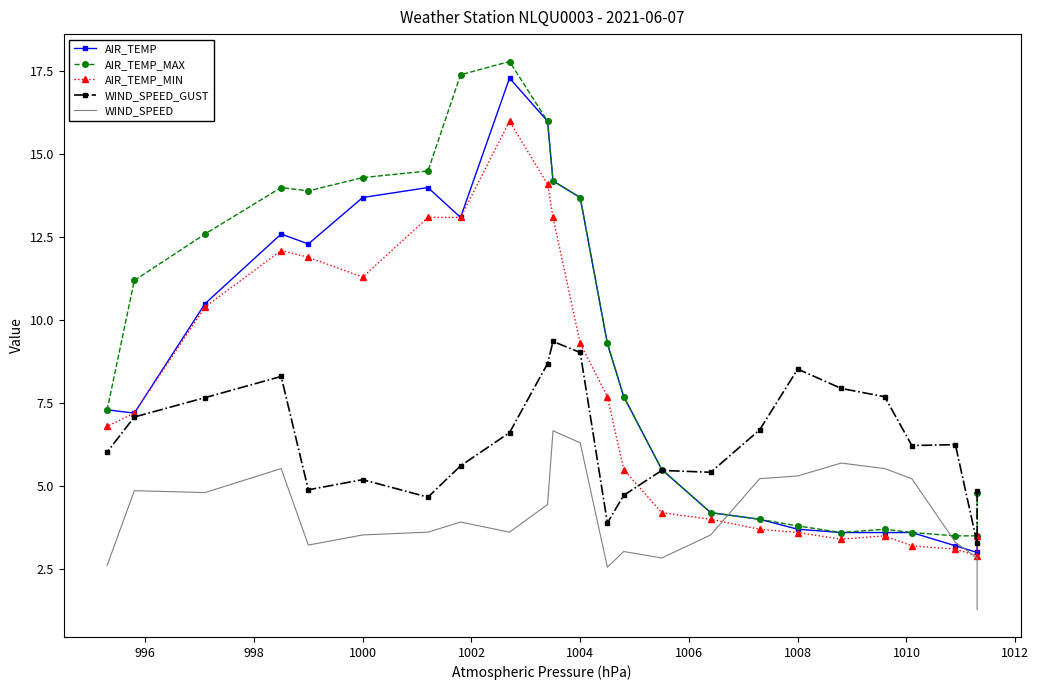

Is the value of WIND_SPEED at 22 greater than the value of AIR_TEMP at 13?

No